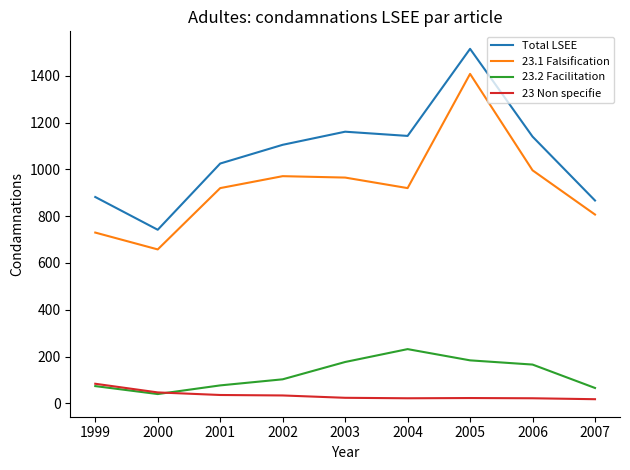

Which series has the largest range (max minus min)?

Total LSEE